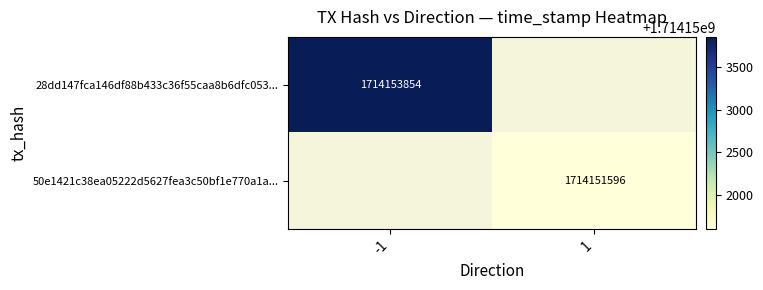

Which category has the highest value across all series?

-1